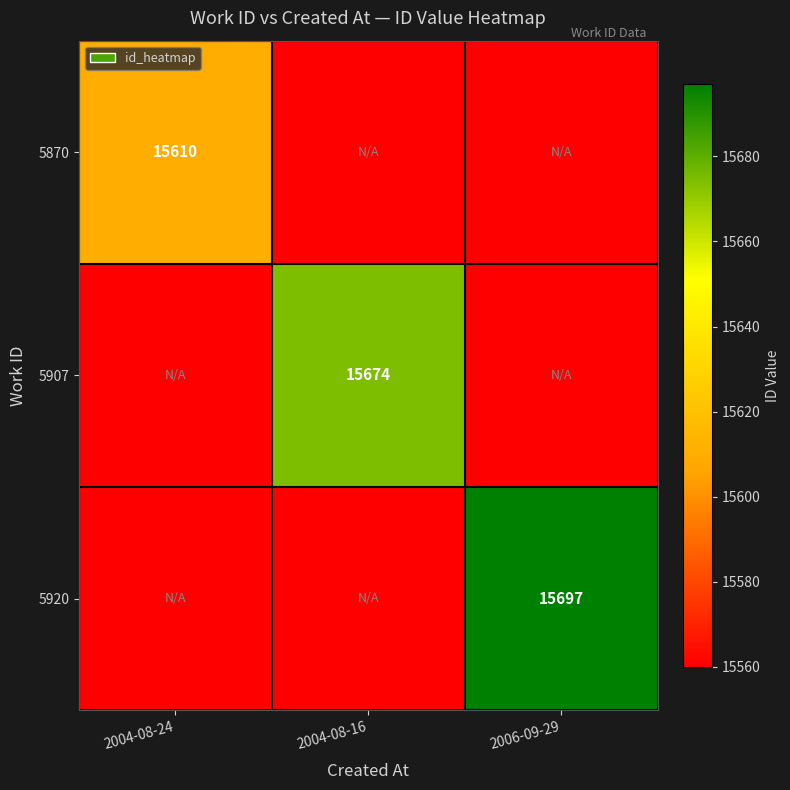

The 5870 series shows 15610 at 2004-08-24. True or false?

True